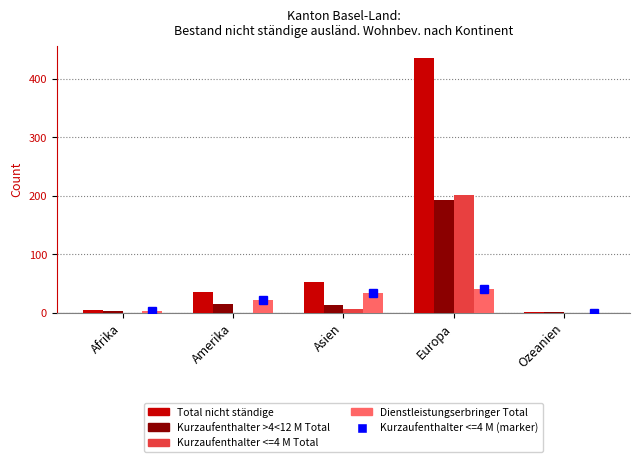

List the labels in order of Kurzaufenthalter <=4 M Total value, largest first.

Europa, Asien, Afrika, Amerika, Ozeanien